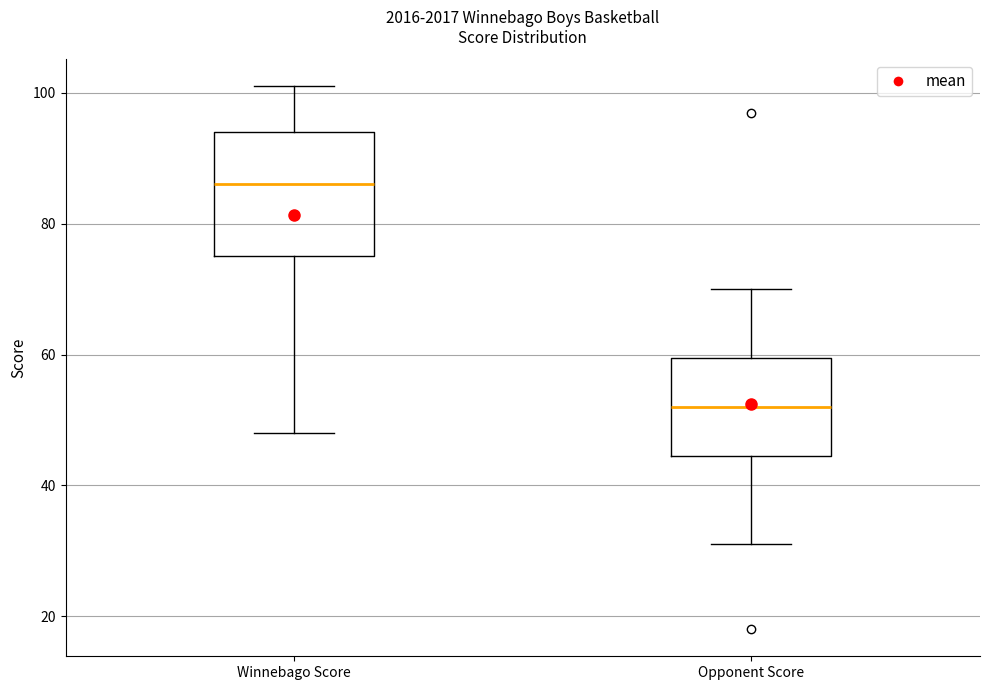

Reading left to right, read every box against the y-axis: the position of its median line, the range the box covers, and the ends of its whiskers. The values are not printed on the chart, so give them approximately, as read against the axis.

Winnebago Score: median 86, box 76 to 94, whiskers 48 to 102
Opponent Score: median 52, box 44 to 60, whiskers 32 to 70